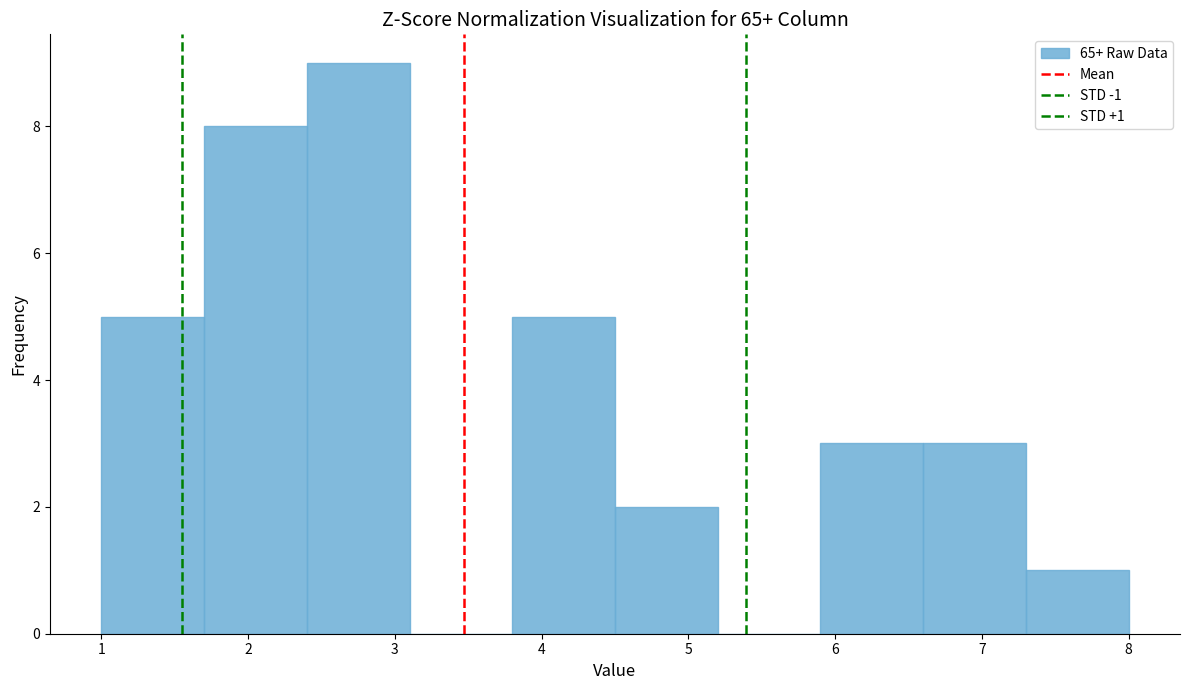

Over which range of the x-axis is the bar tallest?

2.4 to 3.1